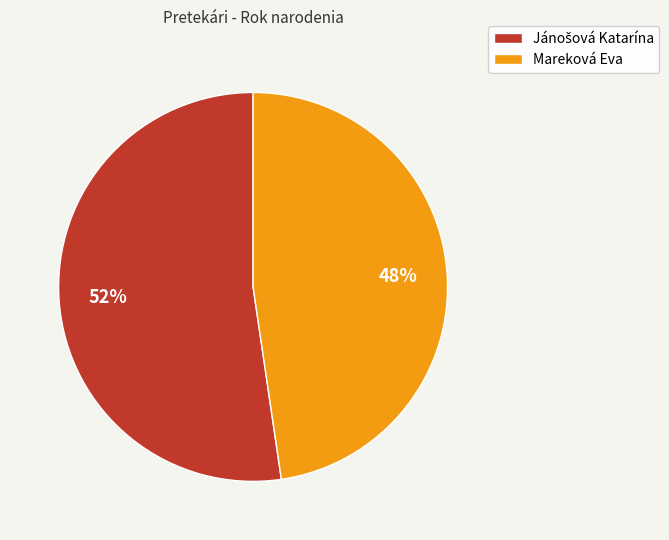

To the nearest percent, what percentage of the pie is Mareková Eva?

48%